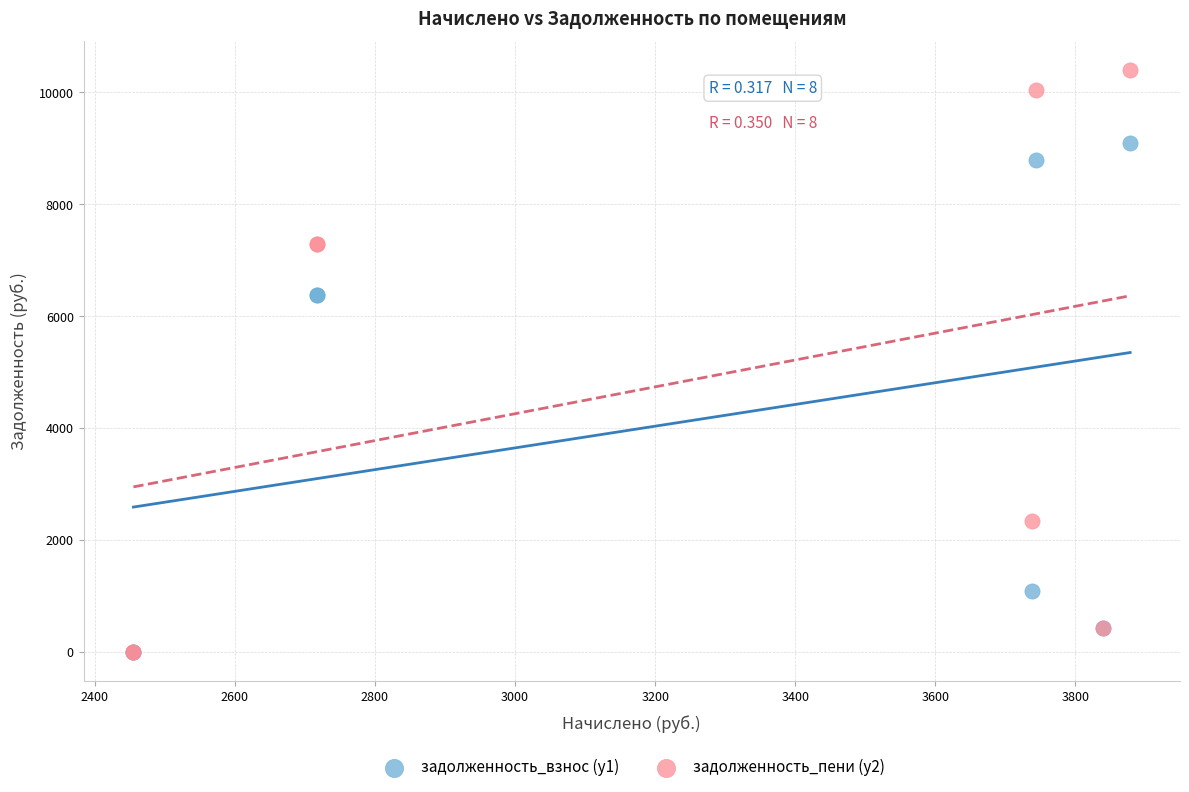

What are all the series names shown in the legend?

задолженность_взнос (y1), задолженность_пени (y2)